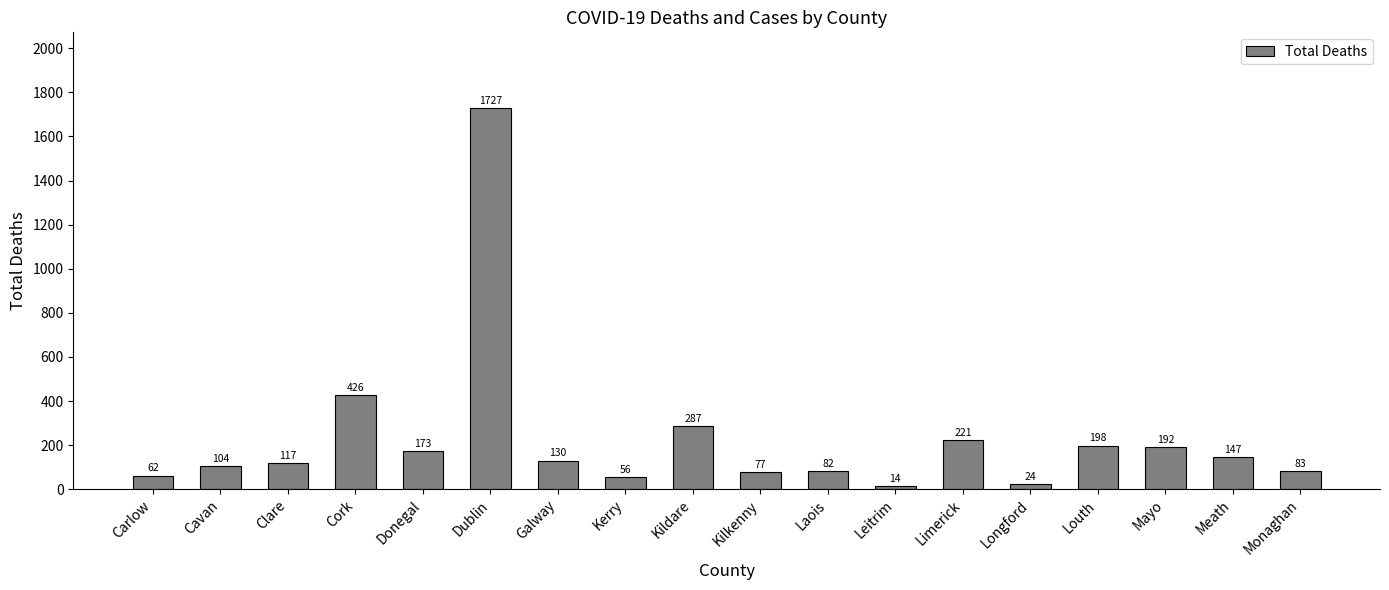

What is the difference between the second highest and minimum values?

412